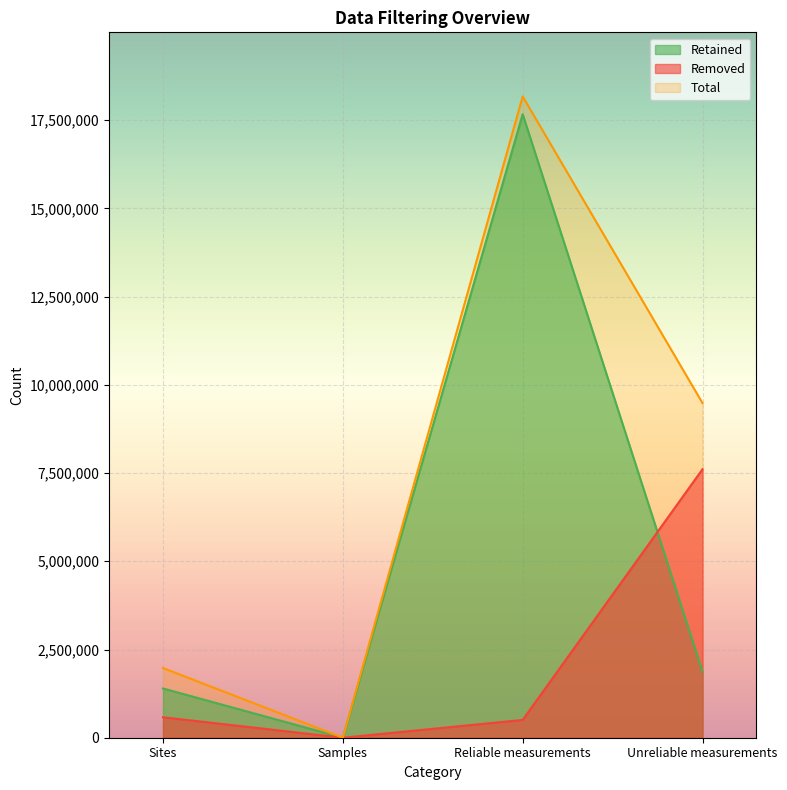

What is the label of the 1st point from the left?

Sites